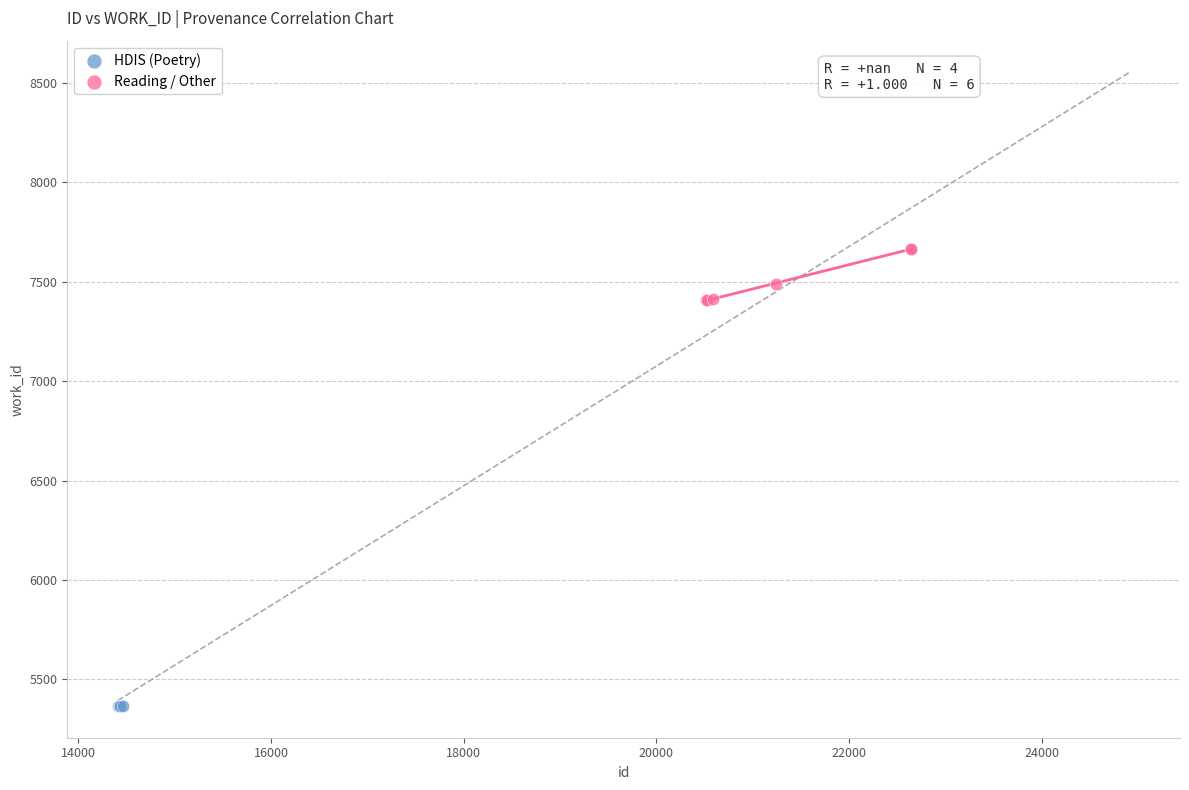

Which series reaches the minimum Y coordinate?

HDIS (Poetry)